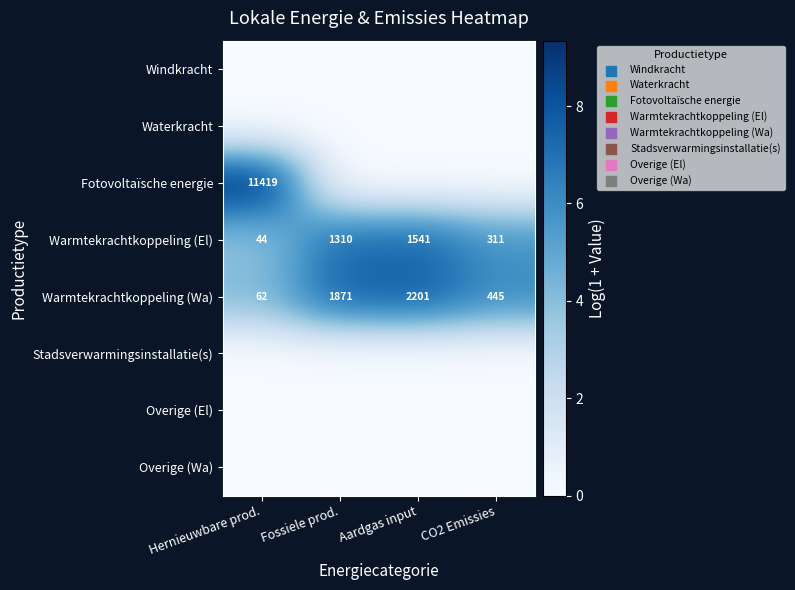

How many Warmtekrachtkoppeling (Wa) values are between 445 and 2201?

3